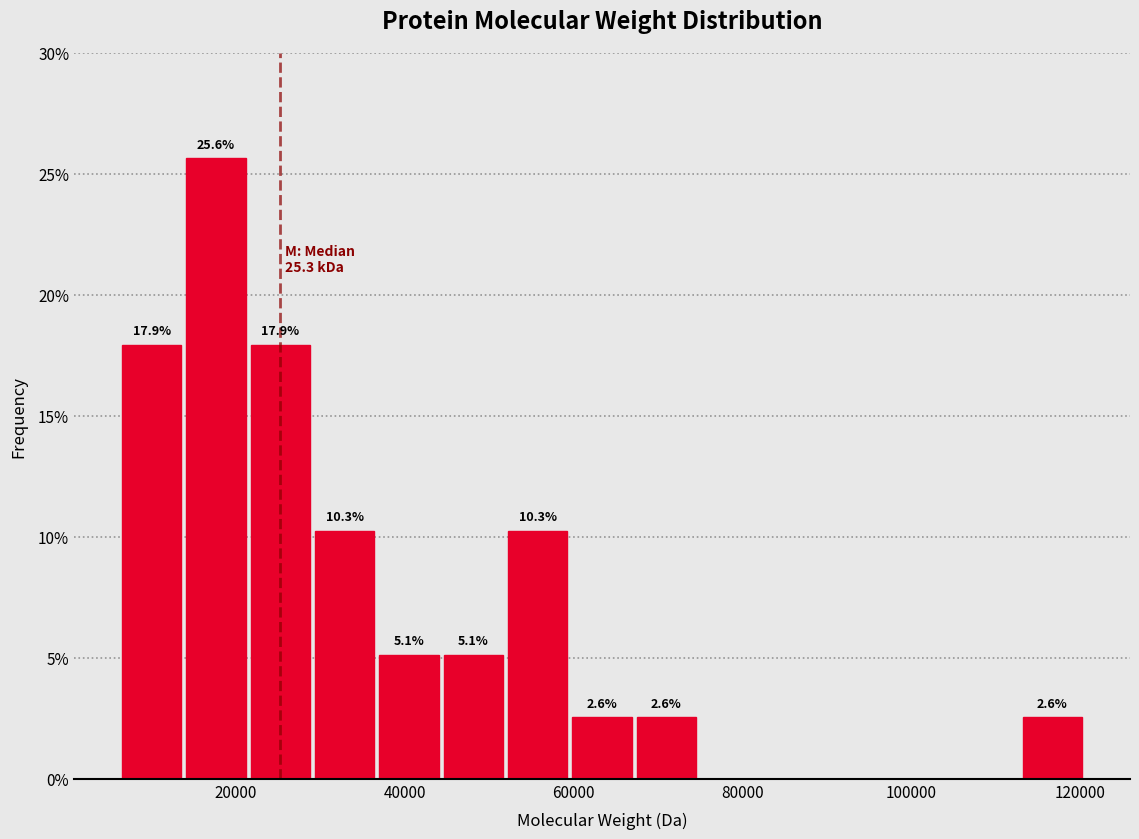

Around what value on the x-axis is the tallest bar? Give the approximate position of its centre, as read against the axis.

18000